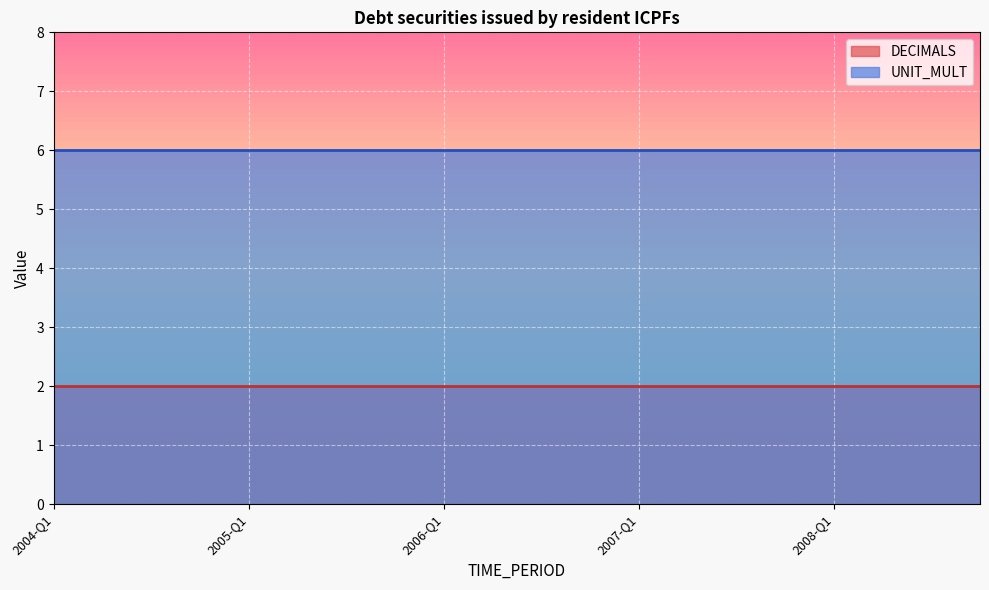

What value does the DECIMALS series have at 2005-Q3?

2